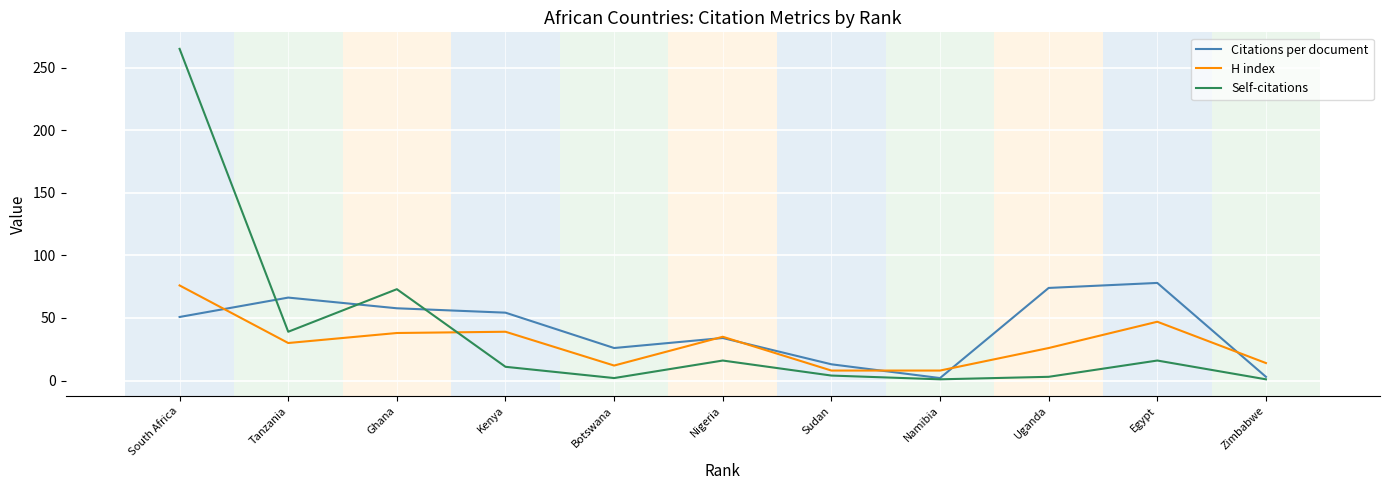

What is the total value across all series at South Africa?

391.8